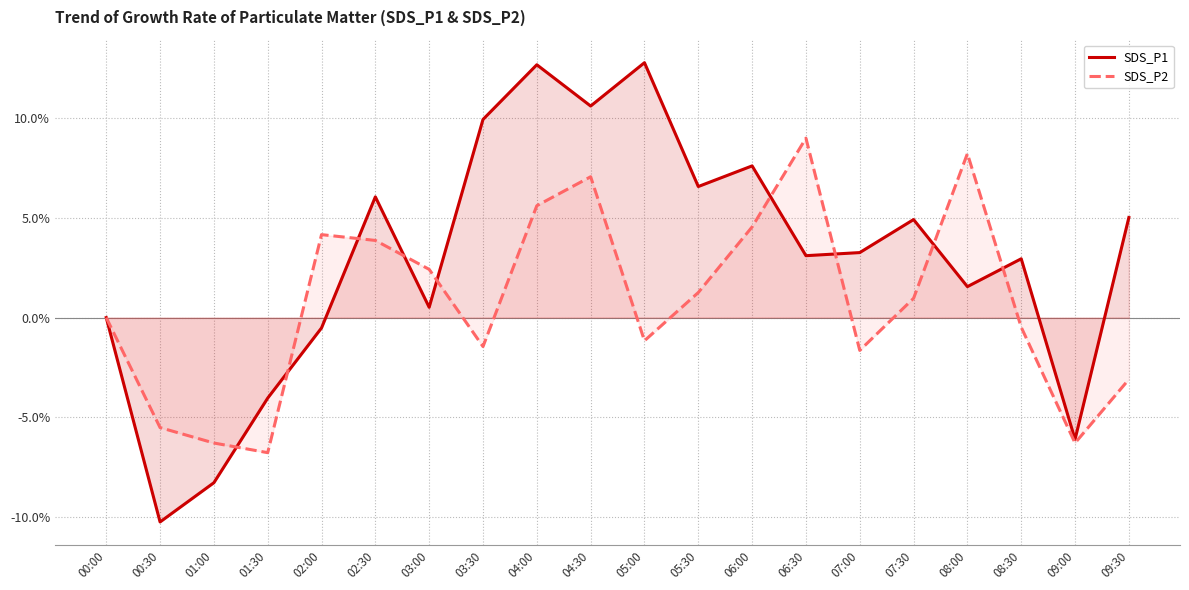

At which category does the chart reach its minimum across all series?

00:30